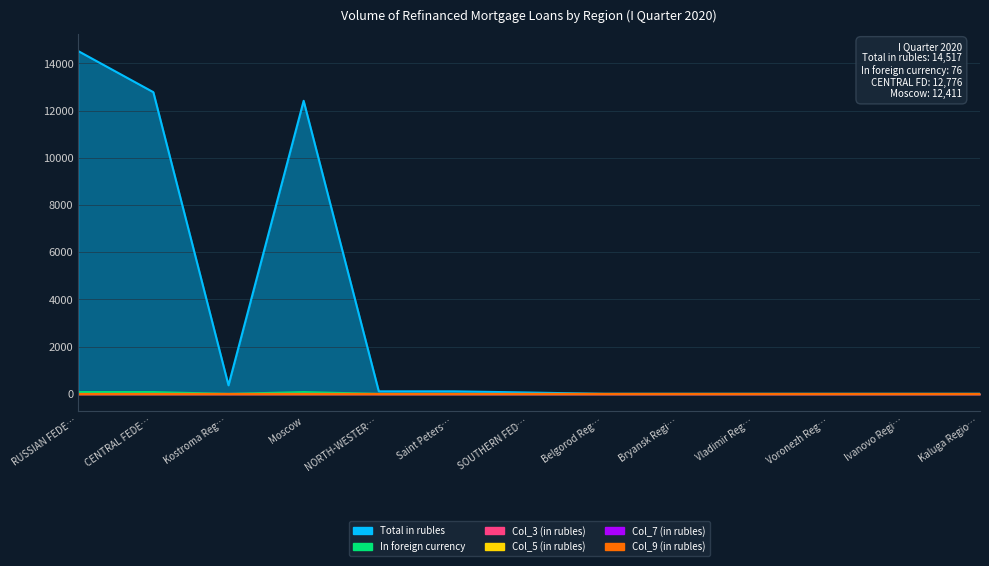

The value of Col_9 (in rubles) at Moscow is 0. True or false?

True